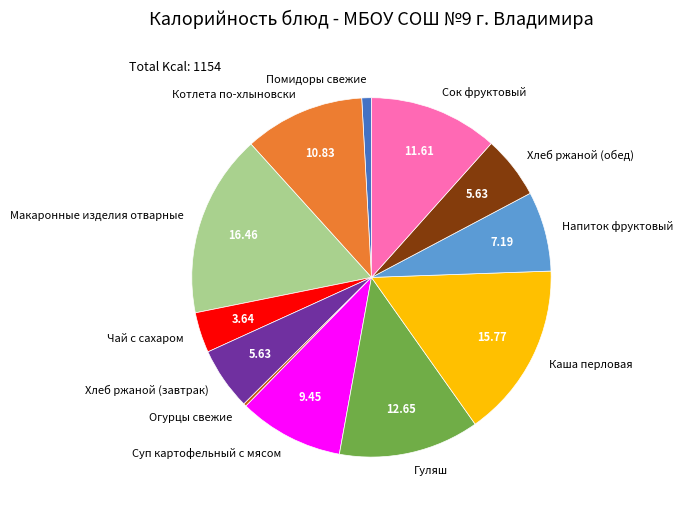

Is there any slice that represents more than half of the pie?

No